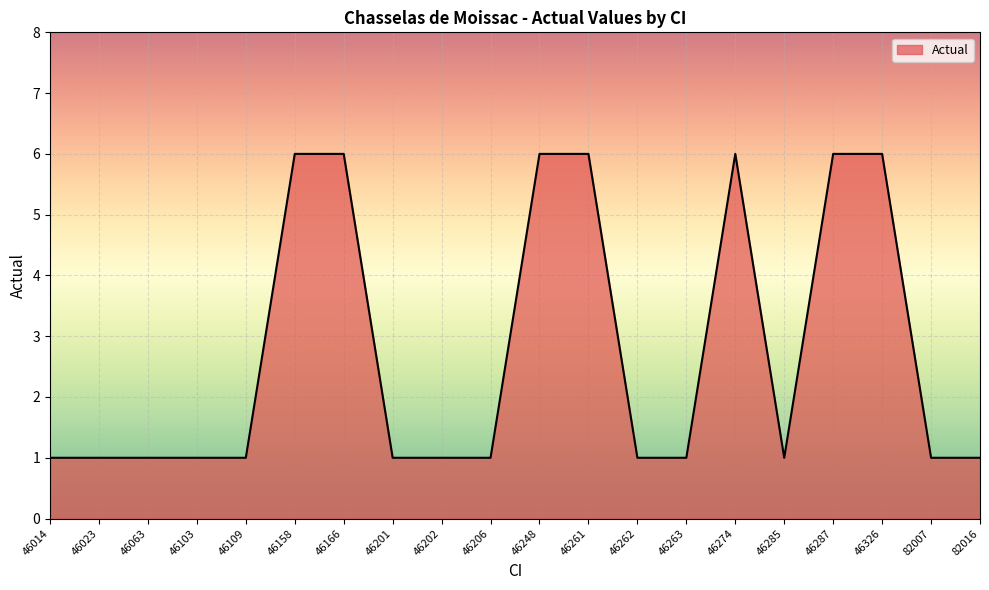

What is the difference between the maximum and minimum values?

5